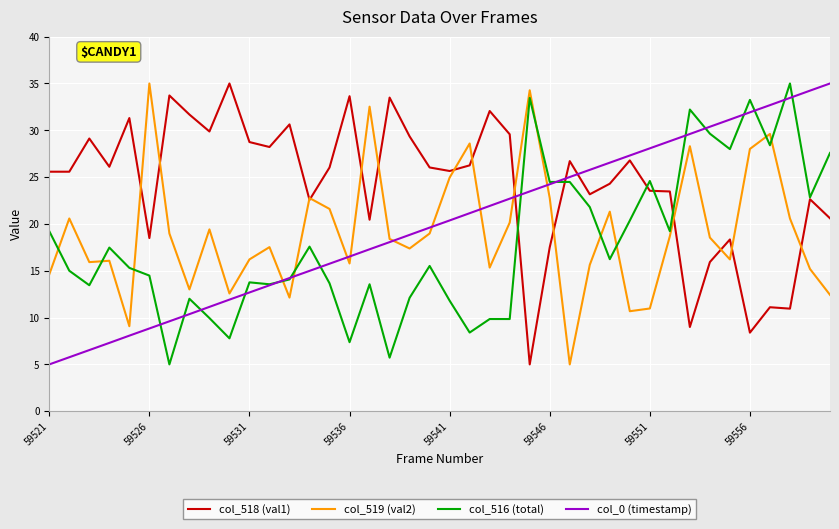

Which series has the largest total across all categories?

col_518 (val1)